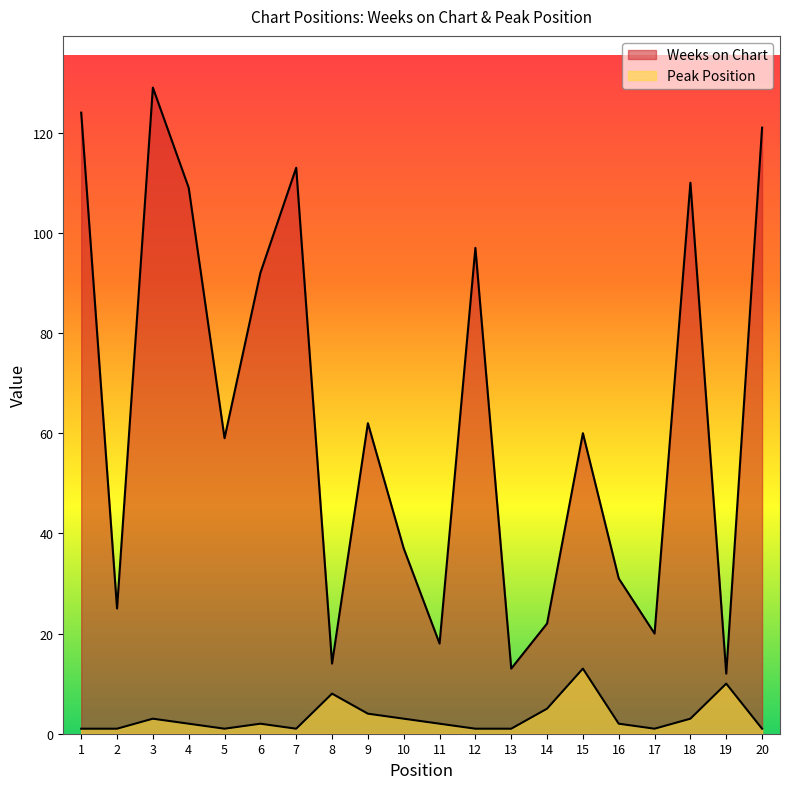

How many data points in Weeks on Chart are less than 60?

10